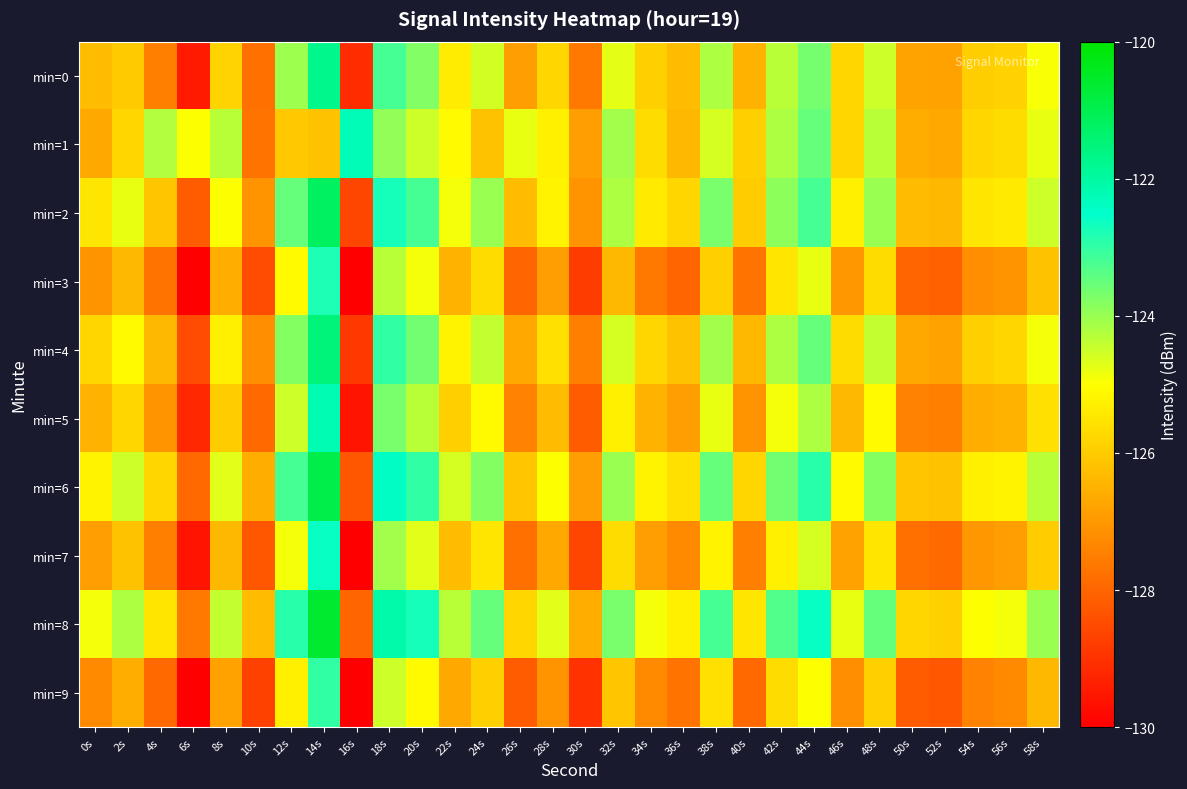

Reading left to right, list all the values displayed in this chart.

min=0: 0s=-126.3	2s=-126.1	4s=-127.5	6s=-129.5	8s=-125.8	10s=-127.8	12s=-124.1	14s=-121.7	16s=-129.1	18s=-123.2	20s=-123.8	22s=-125.4	24s=-124.5	26s=-126.9	28s=-125.8	30s=-127.6	32s=-124.7	34s=-125.9	36s=-126.3	38s=-124.2	40s=-126.5	42s=-124.3	44s=-123.7	46s=-125.8	48s=-124.5	50s=-126.8	52s=-126.8	54s=-125.9	56s=-125.9	58s=-124.9
min=1: 0s=-126.7	2s=-125.8	4s=-124.2	6s=-125.0	8s=-124.3	10s=-127.7	12s=-126.1	14s=-126.2	16s=-122.2	18s=-123.9	20s=-124.5	22s=-125.1	24s=-126.2	26s=-124.8	28s=-125.3	30s=-126.9	32s=-124.1	34s=-125.7	36s=-126.4	38s=-124.6	40s=-125.9	42s=-124.2	44s=-123.5	46s=-125.8	48s=-124.3	50s=-126.6	52s=-126.7	54s=-125.8	56s=-125.7	58s=-124.8
min=2: 0s=-125.5	2s=-124.8	4s=-126.1	6s=-128.2	8s=-125.0	10s=-127.1	12s=-123.5	14s=-121.2	16s=-128.6	18s=-122.7	20s=-123.2	22s=-124.9	24s=-124.0	26s=-126.3	28s=-125.2	30s=-127.1	32s=-124.2	34s=-125.4	36s=-125.8	38s=-123.7	40s=-126.0	42s=-123.9	44s=-123.2	46s=-125.3	48s=-124.0	50s=-126.3	52s=-126.4	54s=-125.5	56s=-125.4	58s=-124.5
min=3: 0s=-127.1	2s=-126.4	4s=-127.7	6s=-130.0	8s=-126.6	10s=-128.5	12s=-125.1	14s=-122.8	16s=-130.2	18s=-124.3	20s=-124.9	22s=-126.5	24s=-125.7	26s=-128.0	28s=-126.9	30s=-128.8	32s=-126.4	34s=-127.6	36s=-128.0	38s=-125.9	40s=-127.7	42s=-125.5	44s=-124.8	46s=-127.0	48s=-125.7	50s=-128.0	52s=-128.1	54s=-127.2	56s=-127.1	58s=-126.2
min=4: 0s=-125.8	2s=-125.1	4s=-126.4	6s=-128.5	8s=-125.3	10s=-127.2	12s=-123.8	14s=-121.5	16s=-128.9	18s=-123.0	20s=-123.6	22s=-125.2	24s=-124.4	26s=-126.7	28s=-125.6	30s=-127.5	32s=-124.6	34s=-125.8	36s=-126.2	38s=-124.1	40s=-126.4	42s=-124.2	44s=-123.5	46s=-125.7	48s=-124.4	50s=-126.7	52s=-126.8	54s=-125.9	56s=-125.8	58s=-124.9
min=5: 0s=-126.5	2s=-125.8	4s=-127.1	6s=-129.2	8s=-126.0	10s=-127.9	12s=-124.5	14s=-122.2	16s=-129.6	18s=-123.7	20s=-124.3	22s=-125.9	24s=-125.1	26s=-127.4	28s=-126.3	30s=-128.2	32s=-125.3	34s=-126.5	36s=-126.9	38s=-124.8	40s=-127.1	42s=-124.9	44s=-124.2	46s=-126.4	48s=-125.1	50s=-127.4	52s=-127.5	54s=-126.6	56s=-126.5	58s=-125.6
min=6: 0s=-125.2	2s=-124.5	4s=-125.8	6s=-127.9	8s=-124.7	10s=-126.6	12s=-123.2	14s=-120.9	16s=-128.3	18s=-122.4	20s=-123.0	22s=-124.6	24s=-123.8	26s=-126.1	28s=-125.0	30s=-126.9	32s=-124.0	34s=-125.2	36s=-125.6	38s=-123.5	40s=-125.8	42s=-123.6	44s=-122.9	46s=-125.1	48s=-123.8	50s=-126.1	52s=-126.2	54s=-125.3	56s=-125.2	58s=-124.3
min=7: 0s=-126.9	2s=-126.2	4s=-127.5	6s=-129.6	8s=-126.4	10s=-128.3	12s=-124.9	14s=-122.6	16s=-130.0	18s=-124.1	20s=-124.7	22s=-126.3	24s=-125.5	26s=-127.8	28s=-126.7	30s=-128.6	32s=-125.7	34s=-126.9	36s=-127.3	38s=-125.2	40s=-127.5	42s=-125.3	44s=-124.6	46s=-126.8	48s=-125.5	50s=-127.8	52s=-127.9	54s=-127.0	56s=-126.9	58s=-126.0
min=8: 0s=-124.9	2s=-124.2	4s=-125.5	6s=-127.6	8s=-124.4	10s=-126.3	12s=-122.9	14s=-120.6	16s=-128.0	18s=-122.1	20s=-122.7	22s=-124.3	24s=-123.5	26s=-125.8	28s=-124.7	30s=-126.6	32s=-123.7	34s=-124.9	36s=-125.3	38s=-123.2	40s=-125.5	42s=-123.3	44s=-122.6	46s=-124.8	48s=-123.5	50s=-125.8	52s=-125.9	54s=-125.0	56s=-124.9	58s=-124.0
min=9: 0s=-127.3	2s=-126.6	4s=-127.9	6s=-130.0	8s=-126.8	10s=-128.7	12s=-125.3	14s=-123.0	16s=-130.4	18s=-124.5	20s=-125.1	22s=-126.7	24s=-125.9	26s=-128.2	28s=-127.1	30s=-129.0	32s=-126.1	34s=-127.3	36s=-127.7	38s=-125.6	40s=-127.9	42s=-125.7	44s=-125.0	46s=-127.2	48s=-125.9	50s=-128.2	52s=-128.3	54s=-127.4	56s=-127.3	58s=-126.4